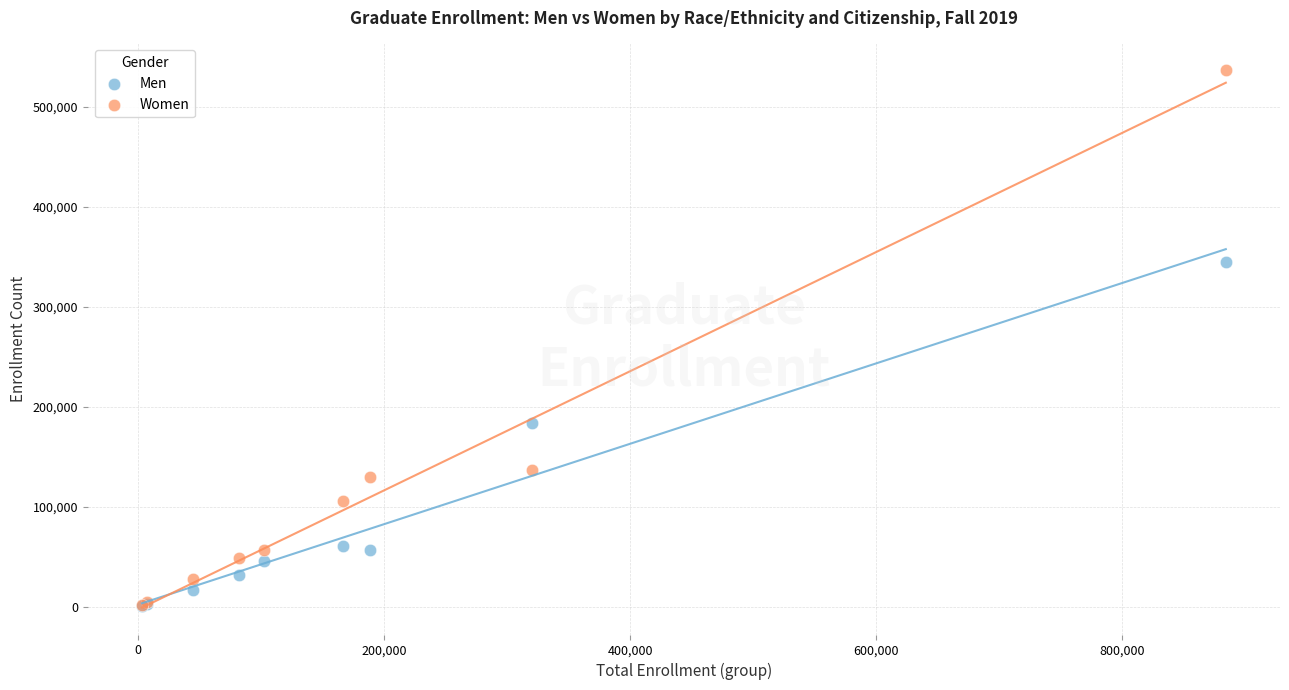

In the Men series, what Y value is closest to 173117?

183436.0